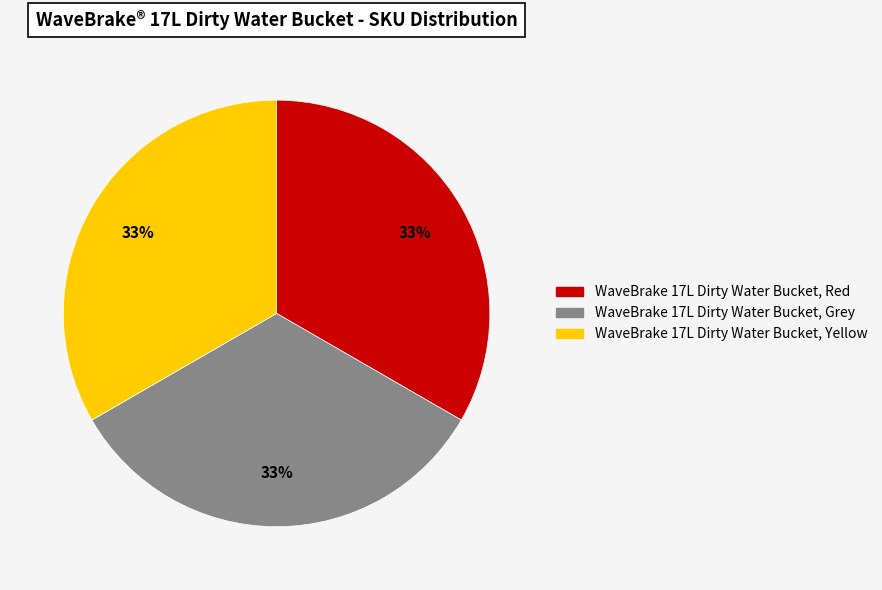

True or false: WaveBrake 17L Dirty Water Bucket, Red accounts for 33% of the total.

True